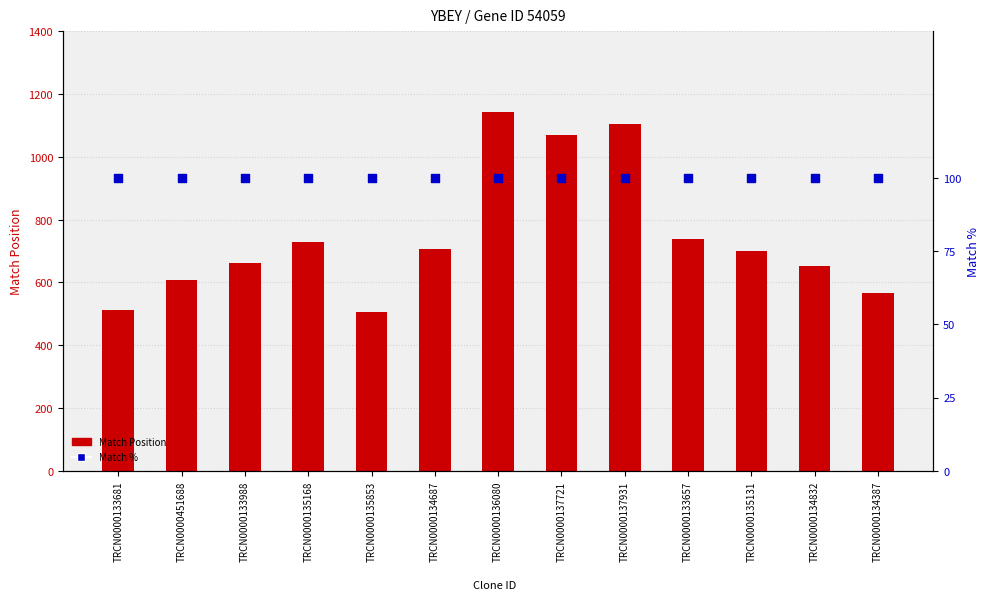

Which series contains the lowest Y value?

Match %